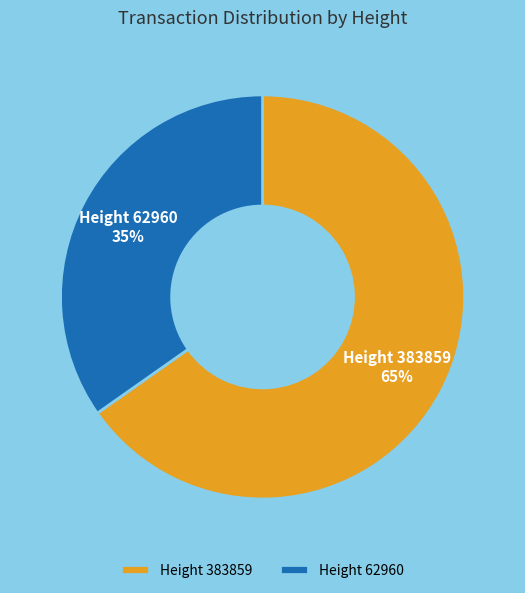

To the nearest percent, what is the average slice percentage?

50%